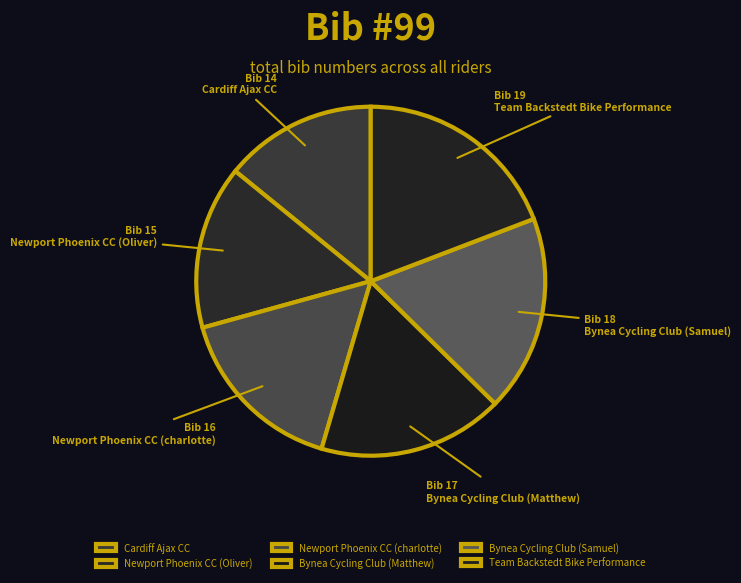

Which category has the smallest portion of the pie?

Cardiff Ajax CC